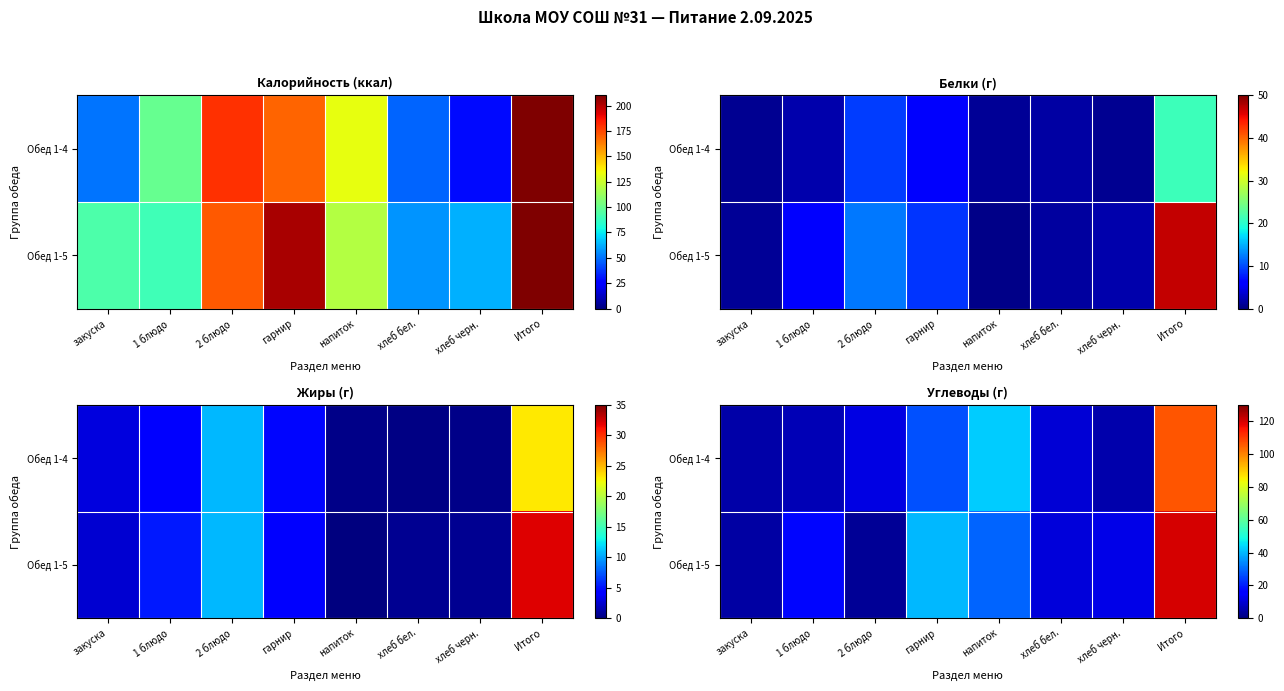

How many data points in Обед 1-4 are less than 11?

4